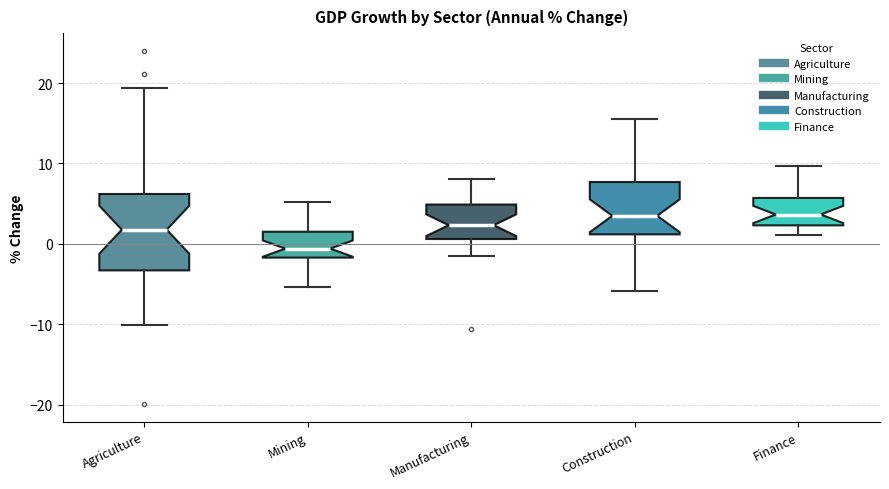

Reading left to right, transcribe this box plot: for each box, give where its median line is, the range the box spans, and where its two whiskers end, as read against the y-axis. The values are not printed on the chart, so give them approximately, as read against the axis.

Agriculture: median 2, box -3 to 6, whiskers -10 to 19
Mining: median -1, box -2 to 2, whiskers -5 to 5
Manufacturing: median 2, box 1 to 5, whiskers -1 to 8
Construction: median 3, box 1 to 8, whiskers -6 to 16
Finance: median 4, box 2 to 6, whiskers 1 to 10